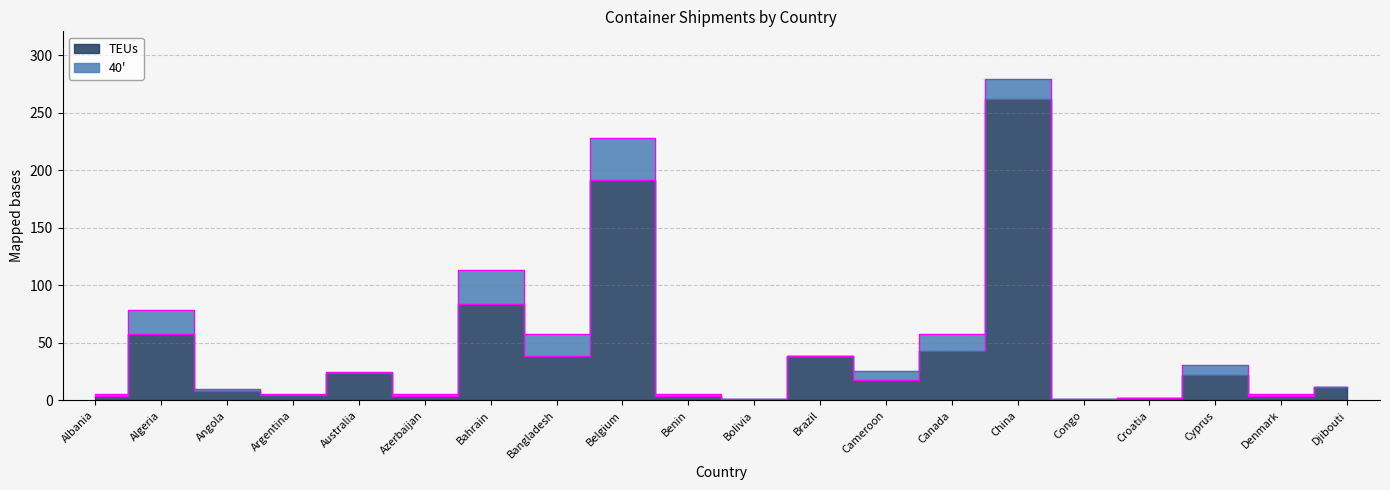

How many interior local peaks (higher than both neighbors) does the data have?

7